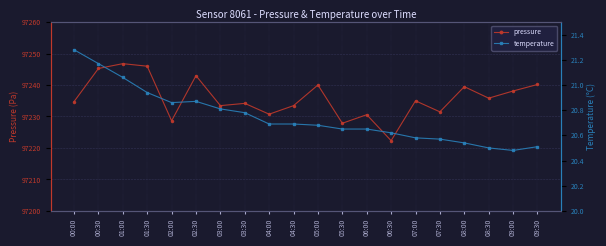

Which category has the lowest value across all series?

09:00